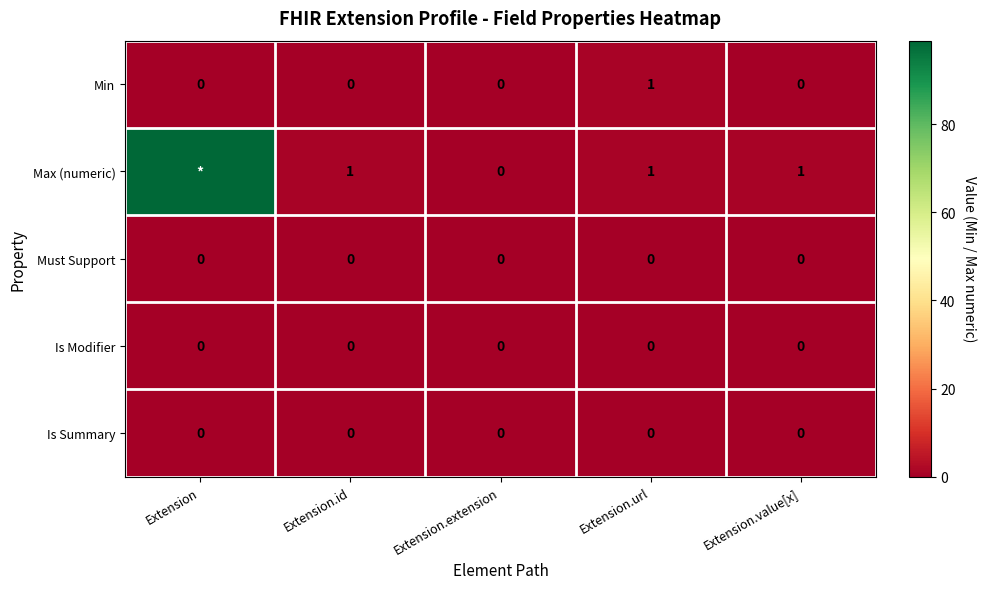

The Is Summary series shows 0 at Extension.url. True or false?

True